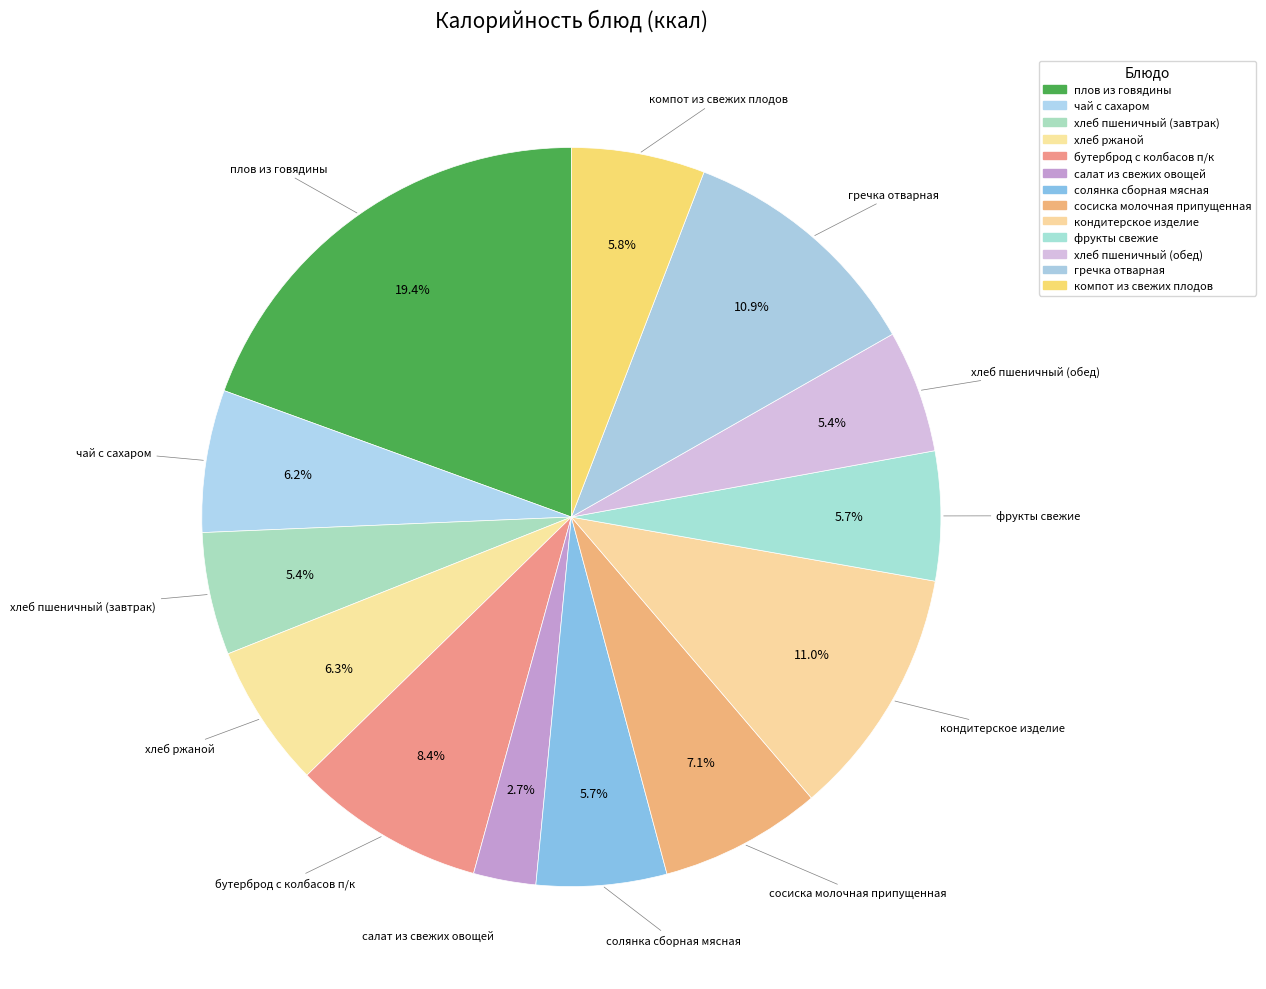

Approximately how many times larger is the value at хлеб пшеничный (завтрак) compared to гречка отварная?

0.5